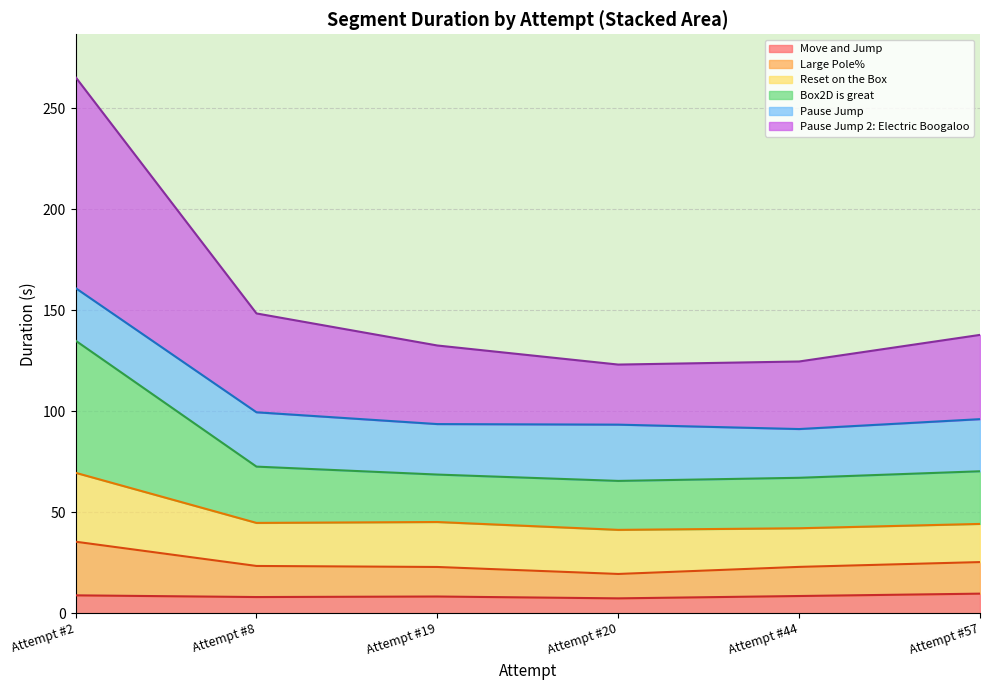

What are all the series names shown in the legend?

Move and Jump, Large Pole%, Reset on the Box, Box2D is great, Pause Jump, Pause Jump 2: Electric Boogaloo